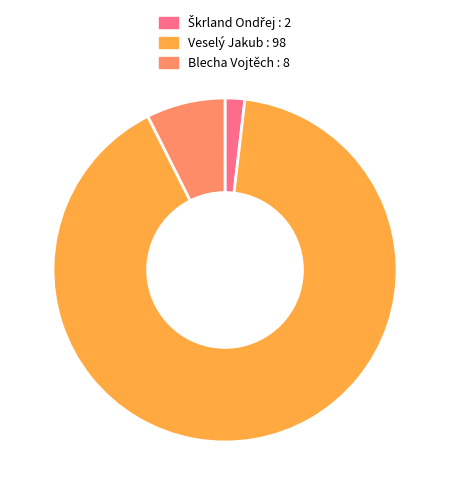

Which category has the biggest portion of the pie?

Veselý Jakub